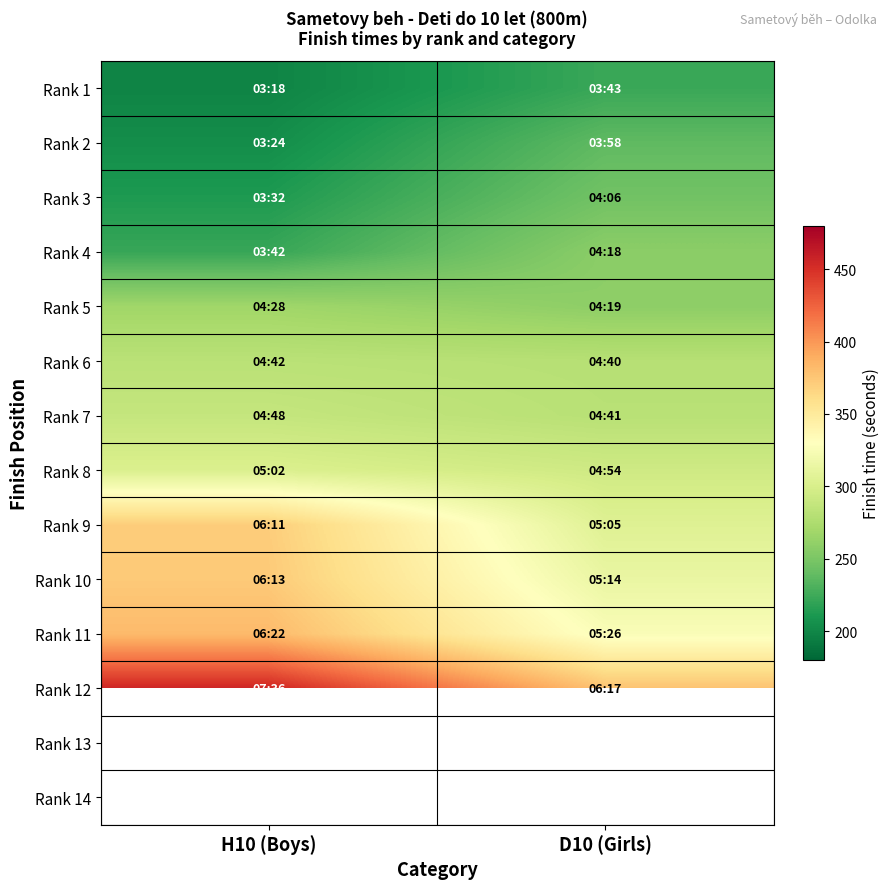

What is the difference between the highest and lowest values at H10 (Boys)?

258.0